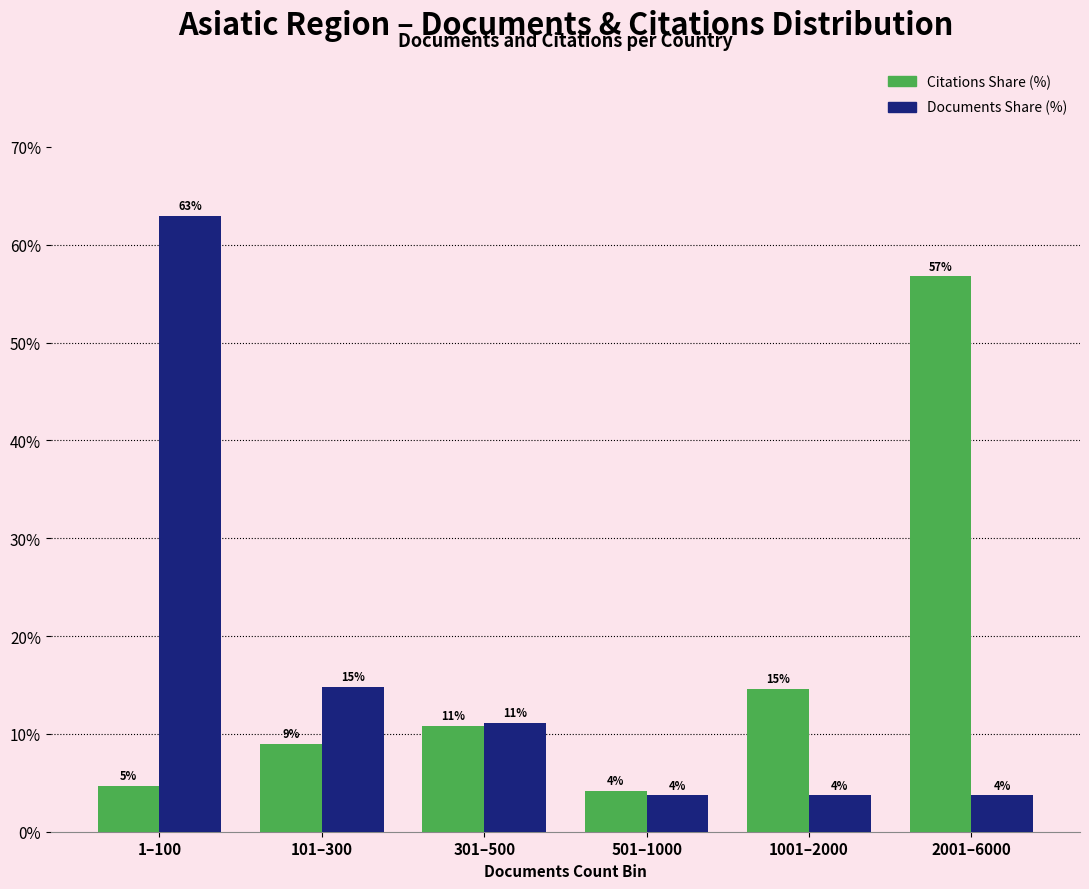

Are the bars horizontal?

No